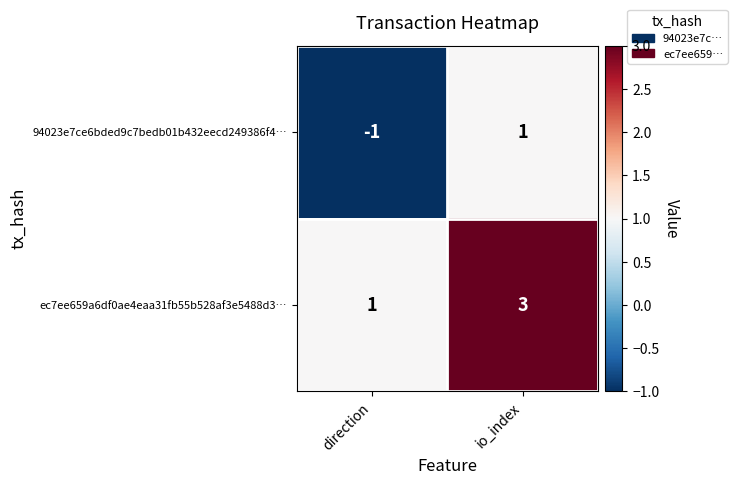

Where is ec7ee659a6df0ae4eaa31fb55b528af3e5488d3… nearest to the value 2?

direction